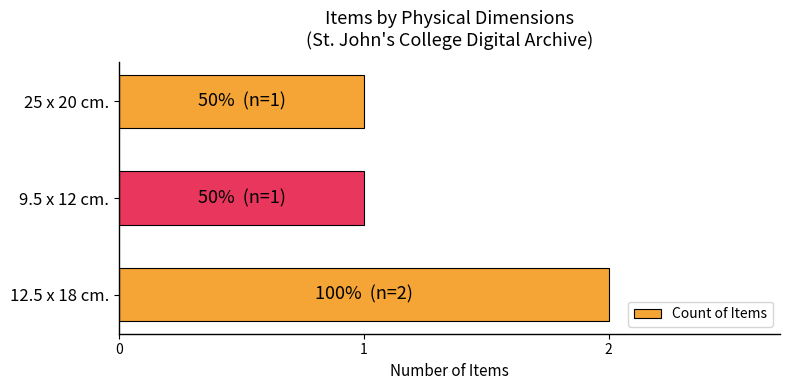

How many bars are there in total?

3